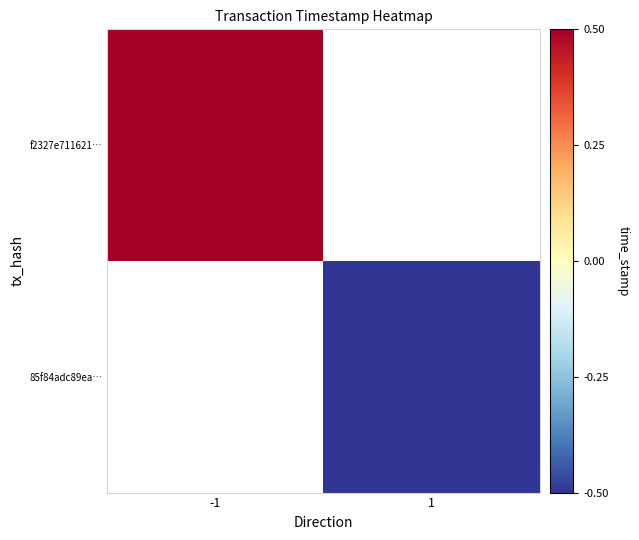

Is the value of 85f84adc89ea… at -1 greater than the value of f2327e711621… at -1?

No